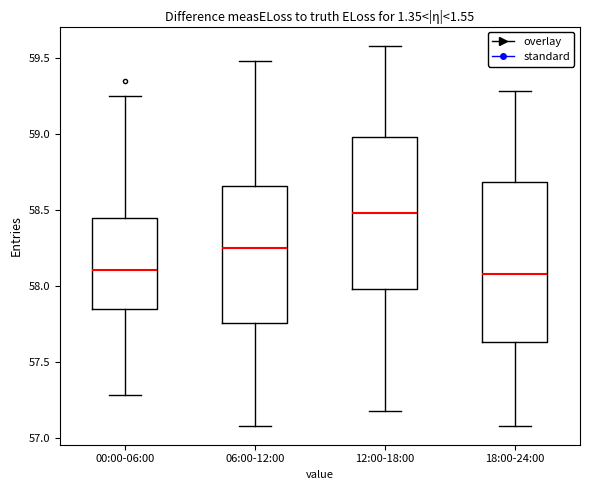

Which box has the highest median line?

12:00-18:00